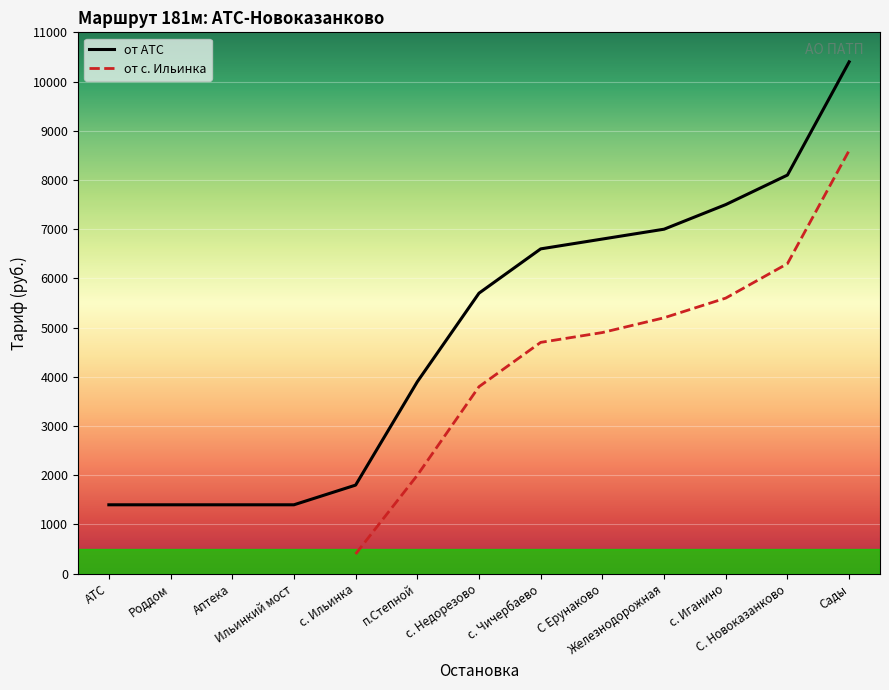

Reading left to right, extract all data points from this chart.

АТС=1400	Роддом=1400	Аптека=1400	Ильинкий мост=1400	с. Ильинка=1800	п.Степной=3900	с. Недорезово=5700	с. Чичербаево=6600	С Ерунаково=6800	Железнодорожная=7000	с. Иганино=7500	С. Новоказанково=8100	Сады=10400